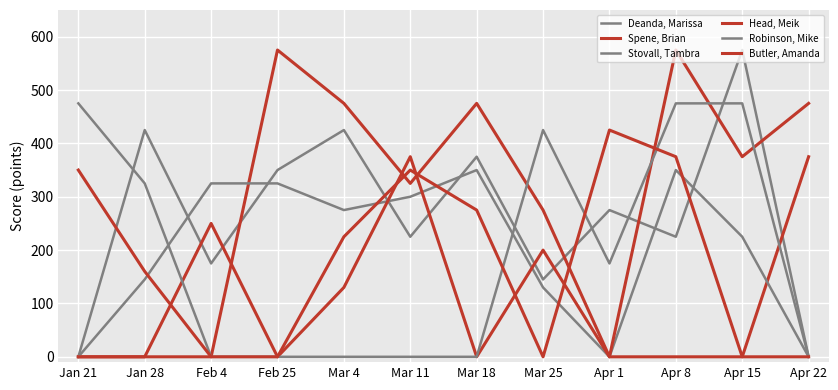

How many lines are shown in the chart?

6